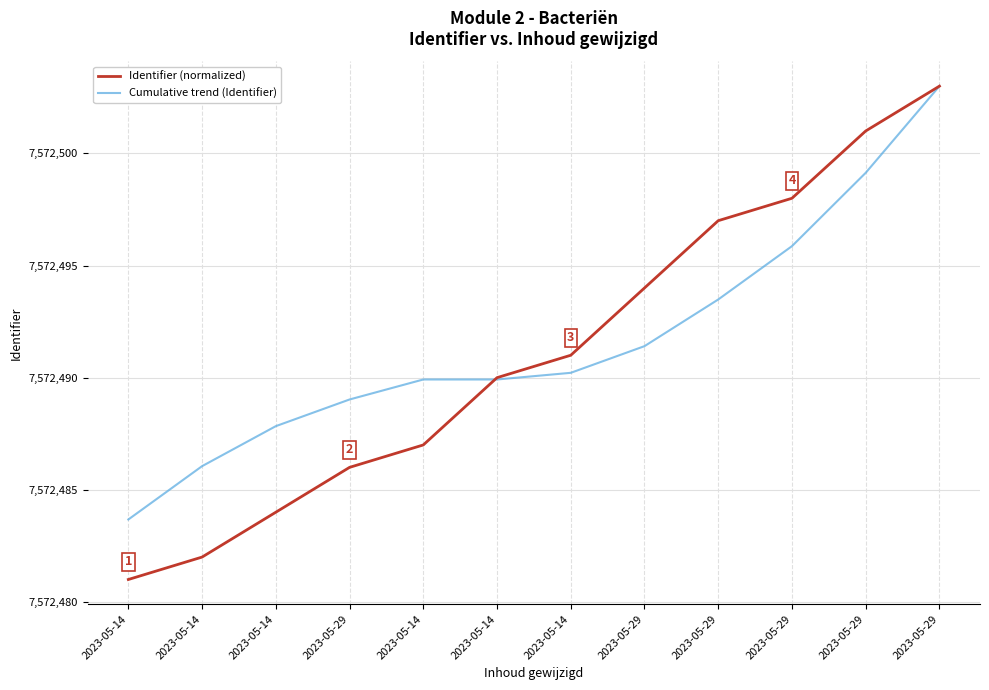

Does the chart have visible grid lines?

Yes